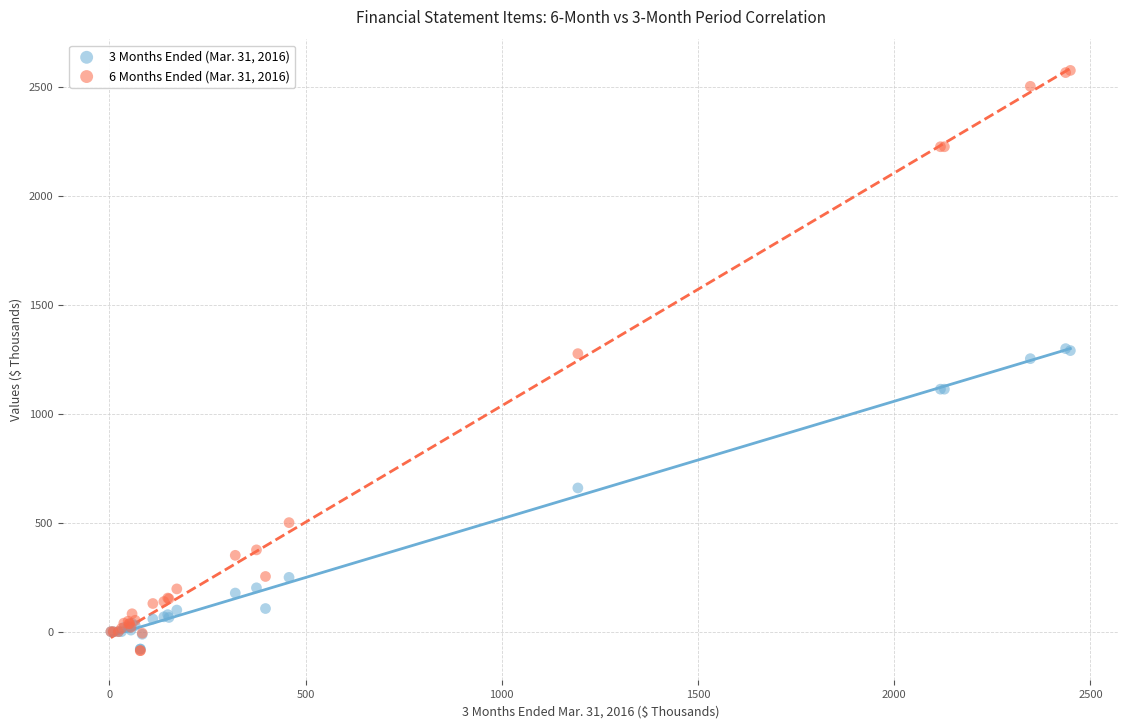

What are all the series names shown in the legend?

3 Months Ended (Mar. 31, 2016), 6 Months Ended (Mar. 31, 2016)